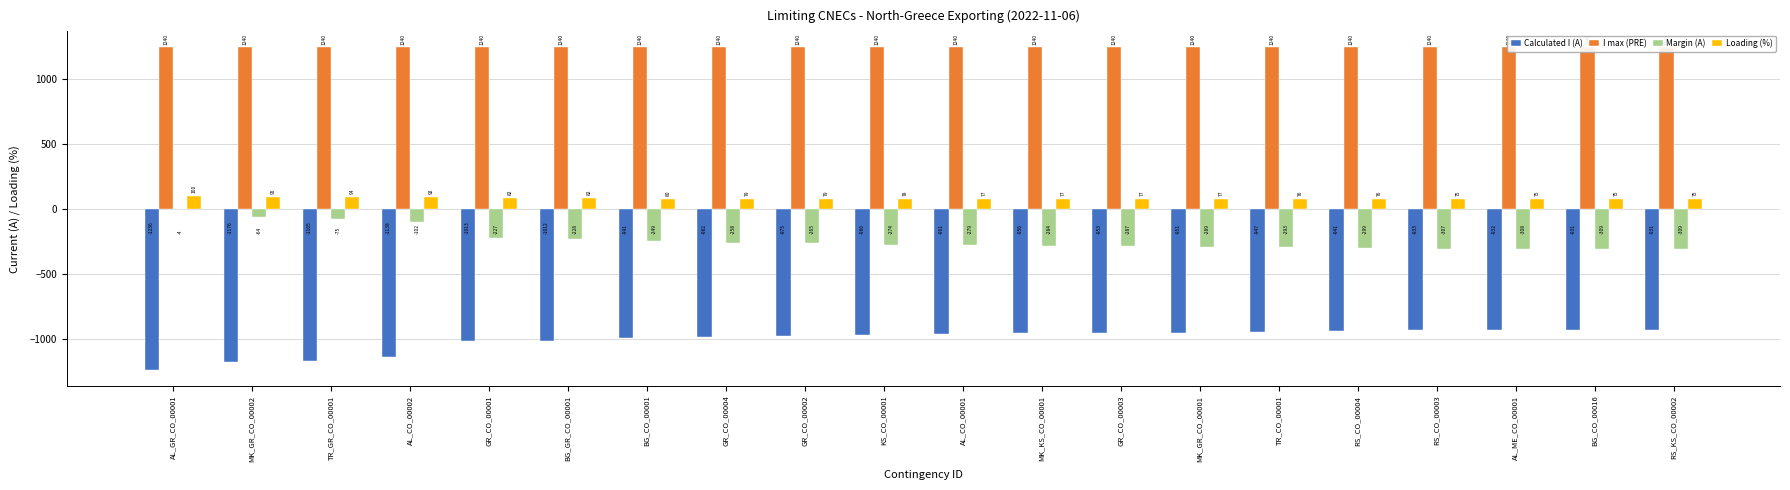

What is the sum of the I max (PRE) values at MK_GR_CO_00001 and BG_CO_00001?

2480